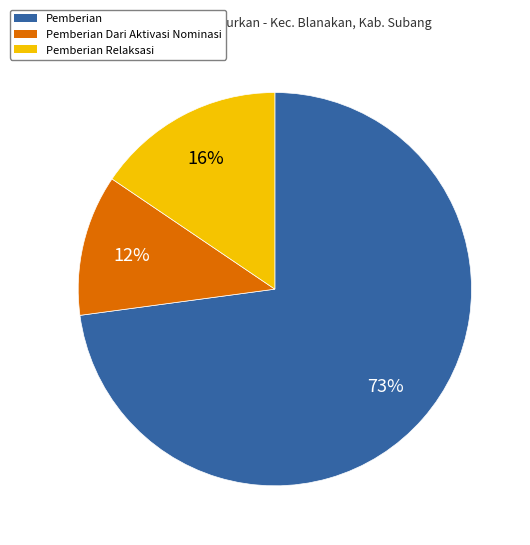

To the nearest percent, what is the average slice percentage?

33%